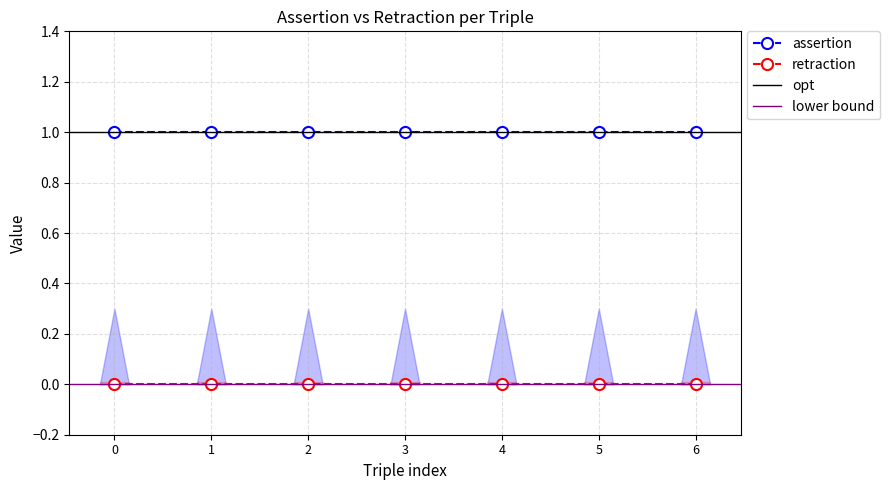

The retraction series shows 0 at 3. True or false?

True